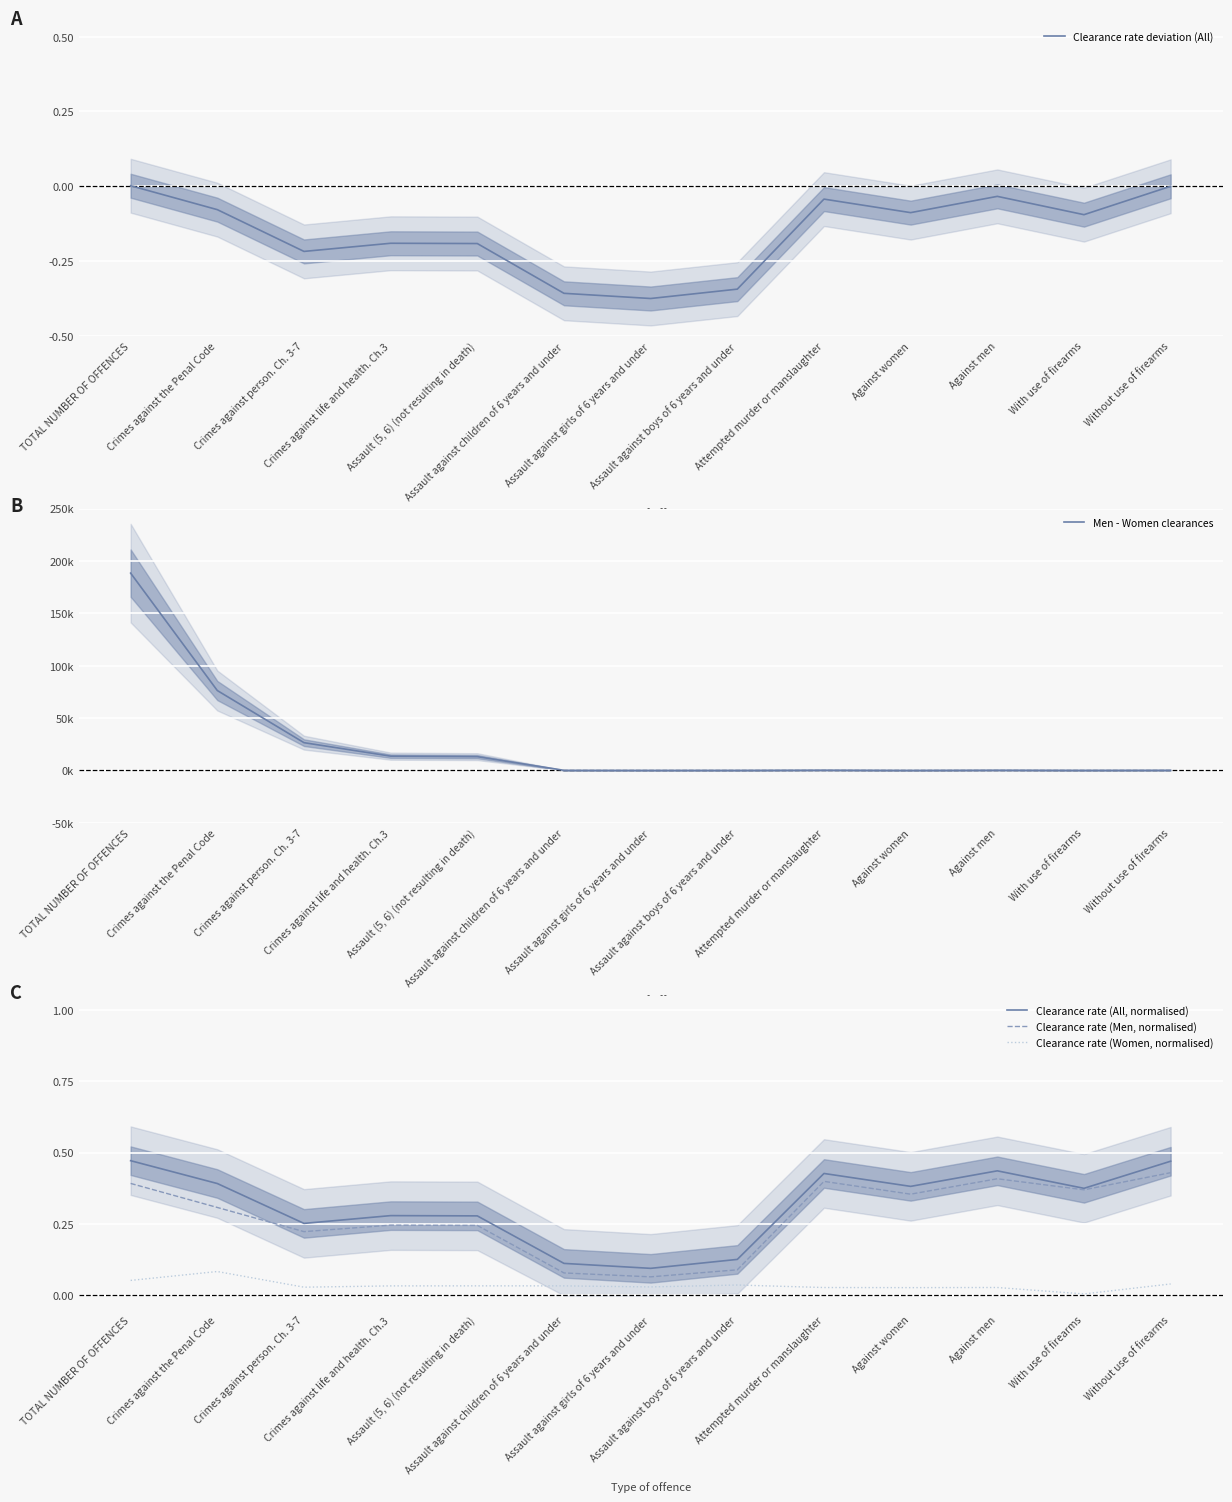

What are all the series names shown in the legend?

Clearance rate deviation (All), Men - Women clearances, Clearance rate (All, normalised), Clearance rate (Men, normalised), Clearance rate (Women, normalised)